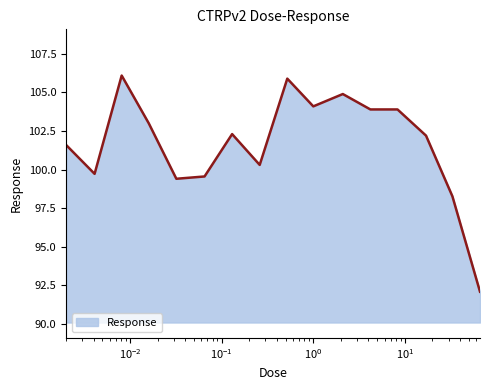

What is the difference between the maximum and minimum values?

14.0